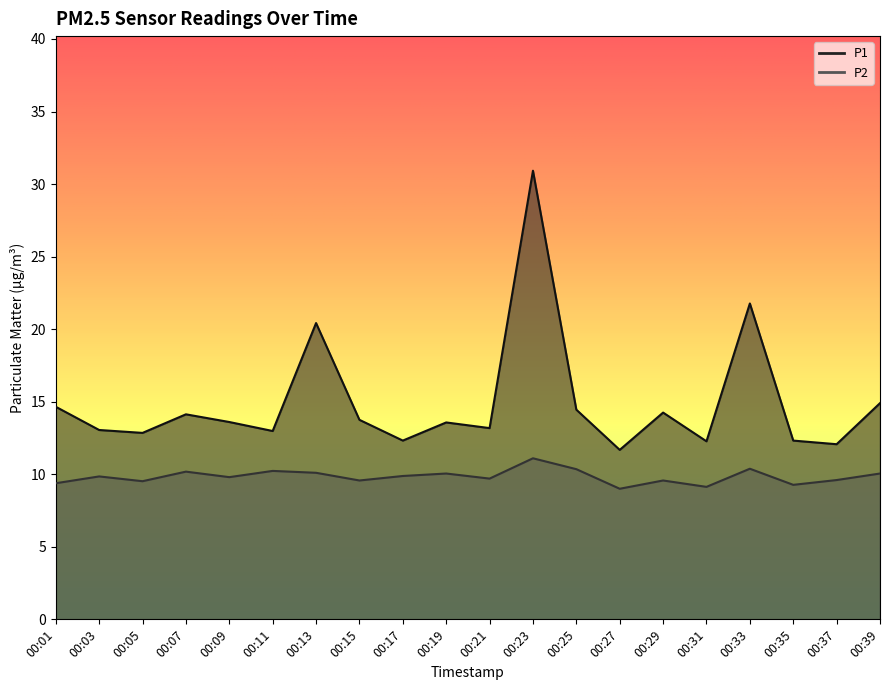

Which series has the widest spread of values?

P1